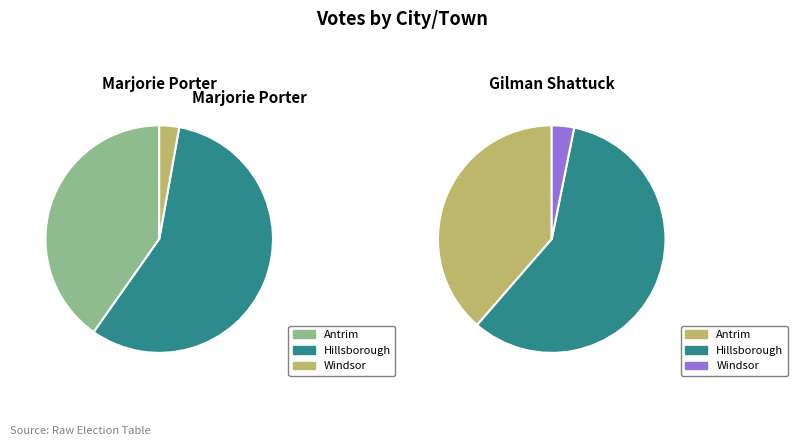

The Windsor slice represents 3% of the pie. True or false?

True